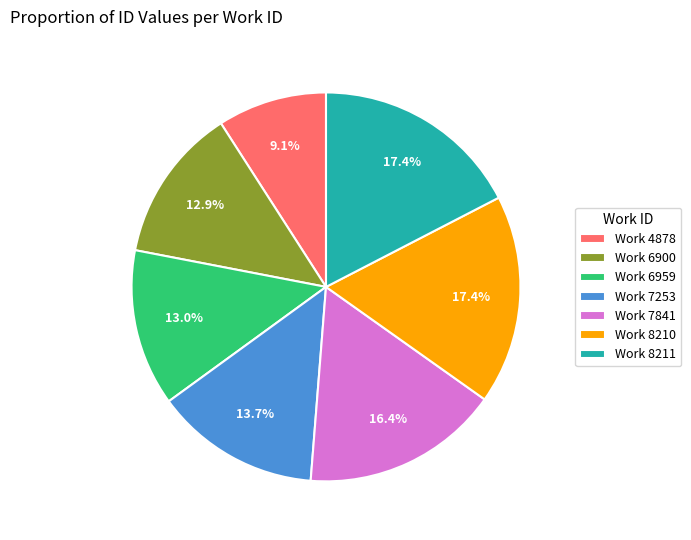

How many segments does this pie chart have?

7